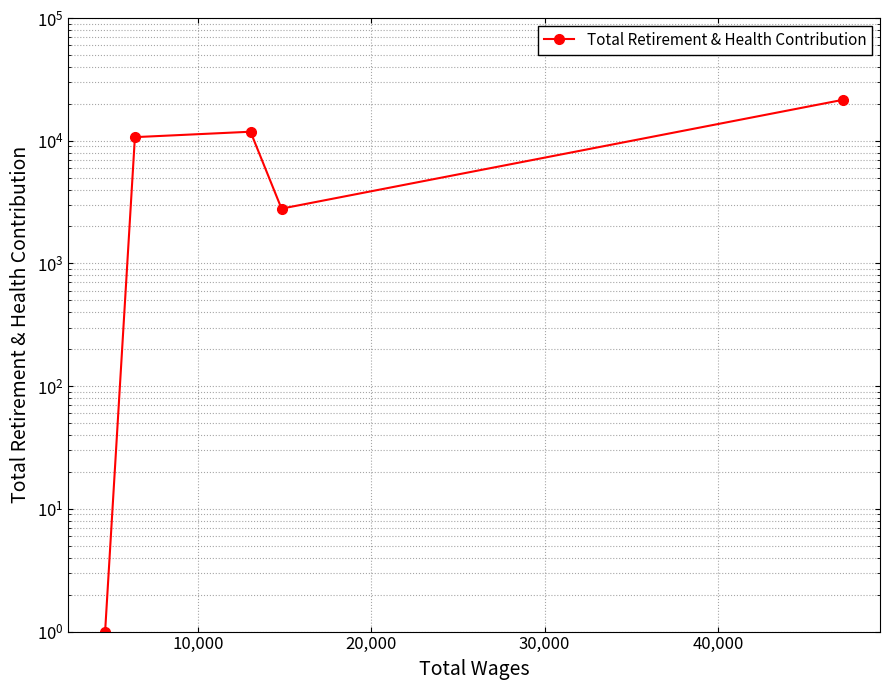

How many points are higher than both their immediate neighbors (excluding endpoints)?

1